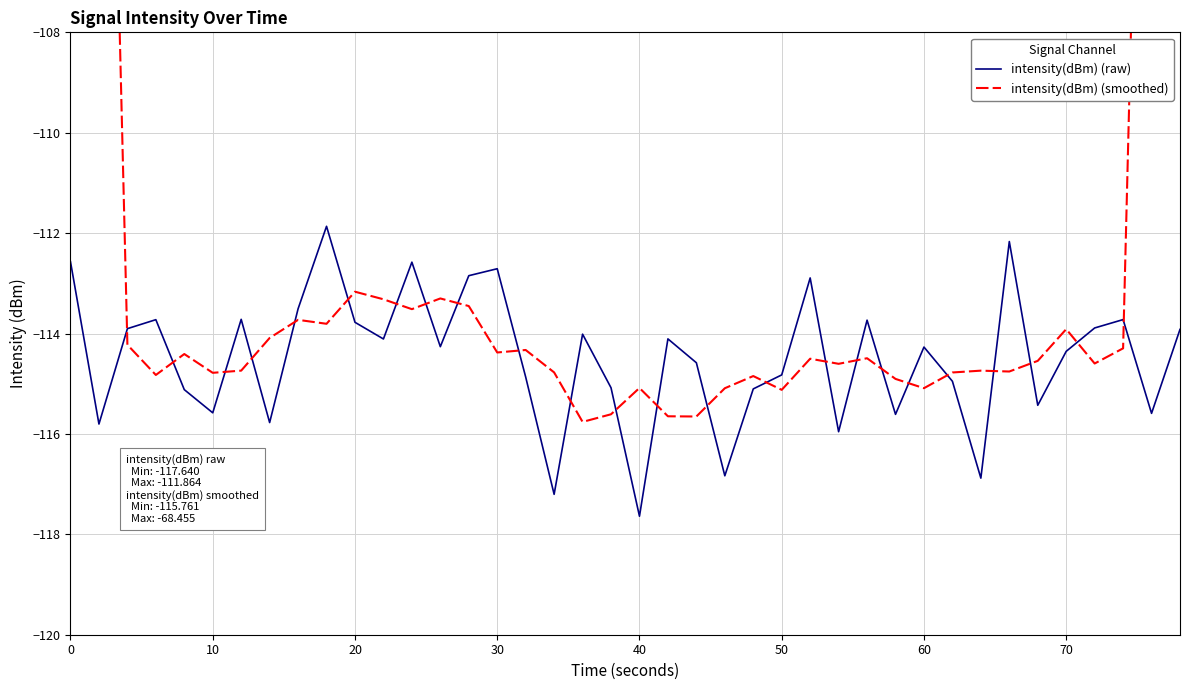

At which label does intensity(dBm) (raw) reach its minimum?

40